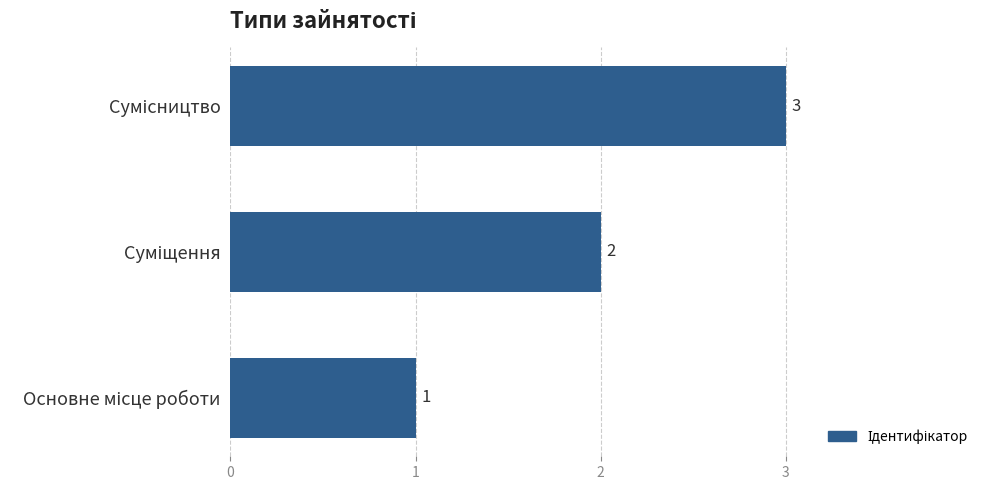

What is the maximum value shown in the chart?

3